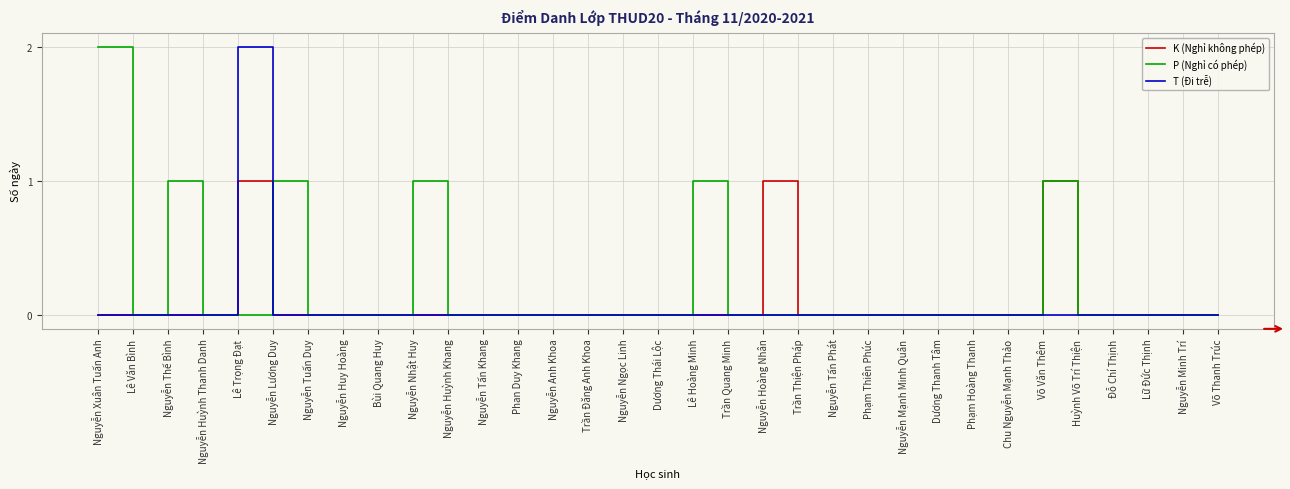

The P (Nghỉ có phép) series shows 0 at Huỳnh Võ Trí Thiện. True or false?

True